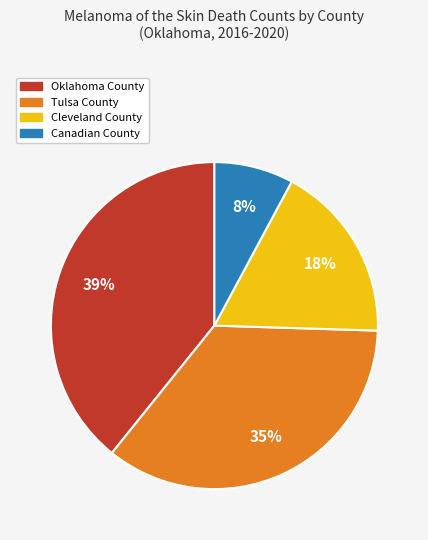

Count the number of slices in the pie.

4